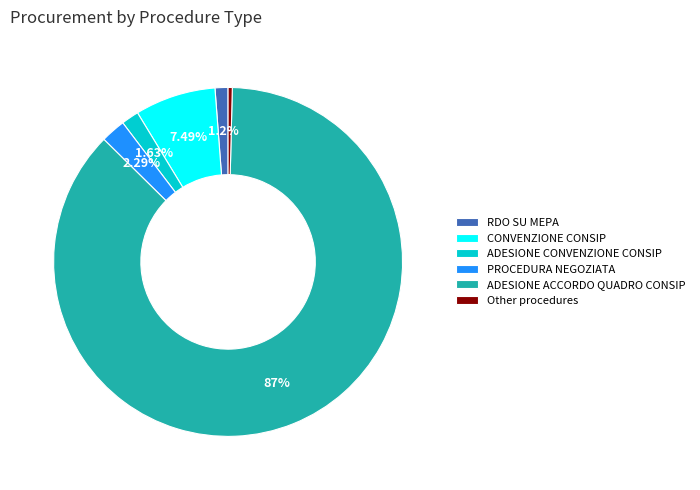

The ADESIONE CONVENZIONE CONSIP slice represents 2% of the pie. True or false?

True